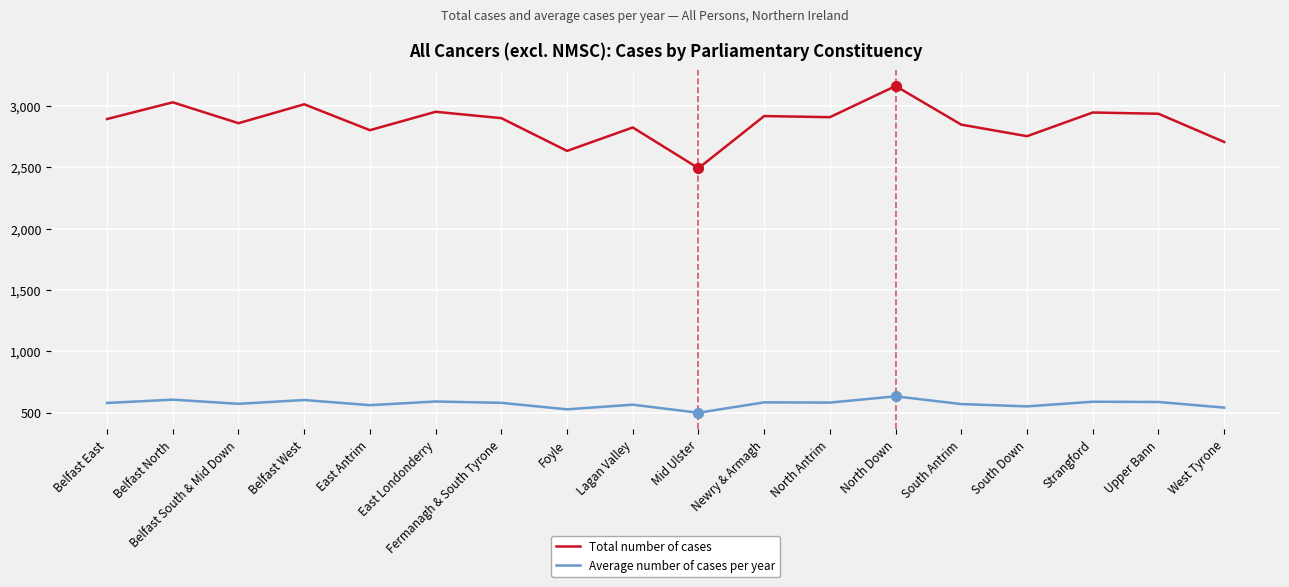

Is the value of Total number of cases at Belfast South & Mid Down greater than the value of Average number of cases per year at North Antrim?

Yes